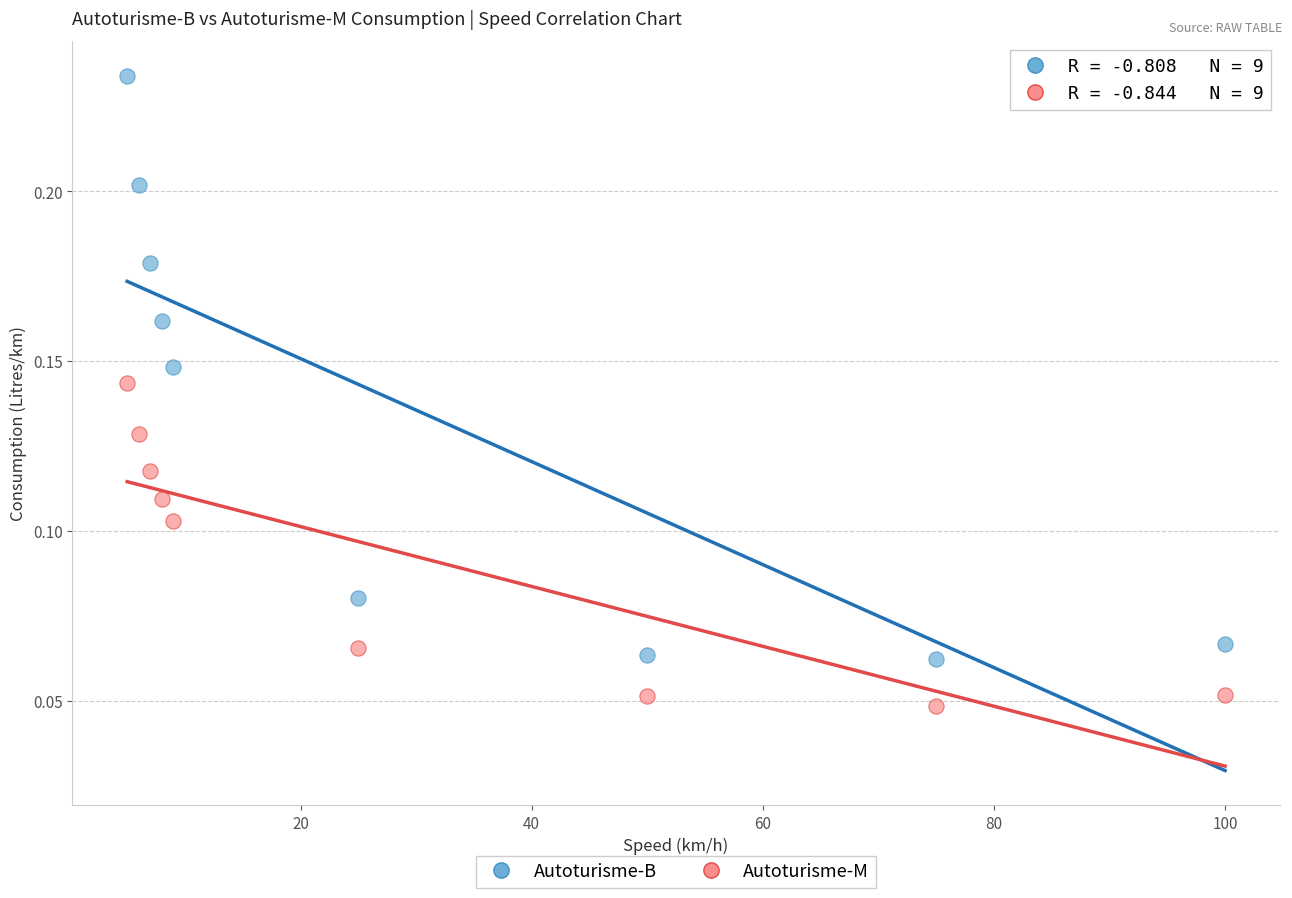

Across all data points, what is the range of X values (max minus min)?

95.0